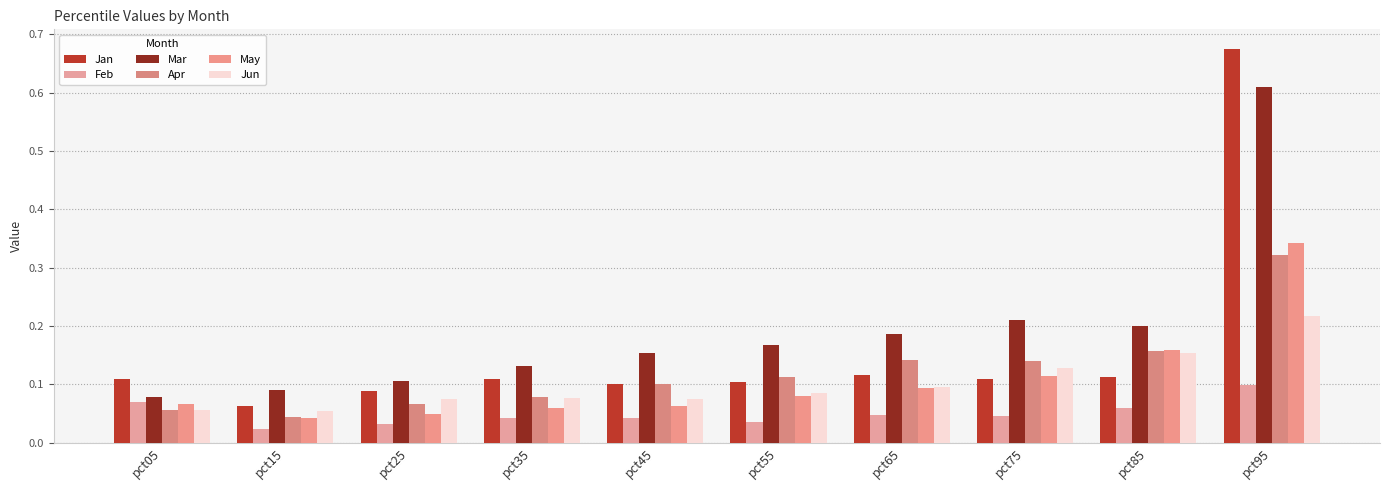

At how many categories does at least one series exceed 0?

10